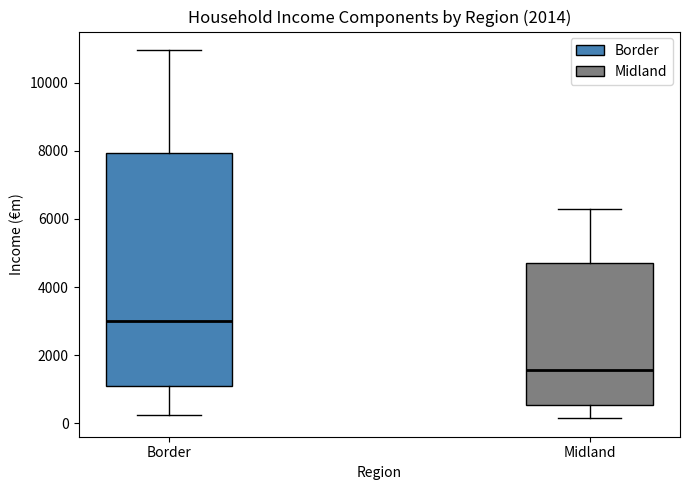

Reading left to right, read every box against the y-axis: the position of its median line, the range the box covers, and the ends of its whiskers. The values are not printed on the chart, so give them approximately, as read against the axis.

Border: median 3000, box 1000 to 8000, whiskers 200 to 11000
Midland: median 1600, box 600 to 4800, whiskers 200 to 6200